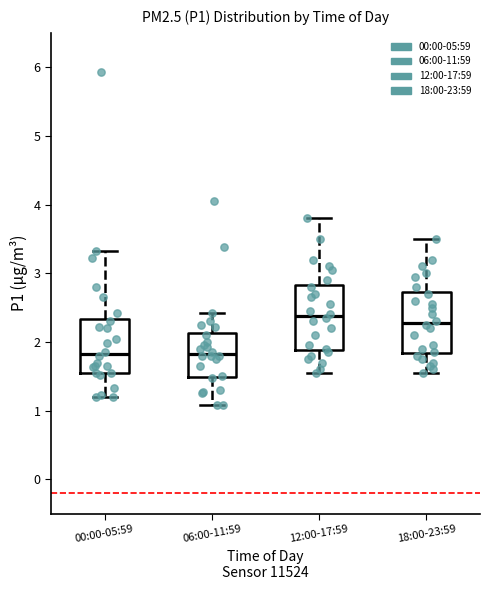

Where does the upper whisker of the box for 00:00-05:59 end on the y-axis? The values are not printed on the chart, so give them approximately, as read against the axis.

3.3